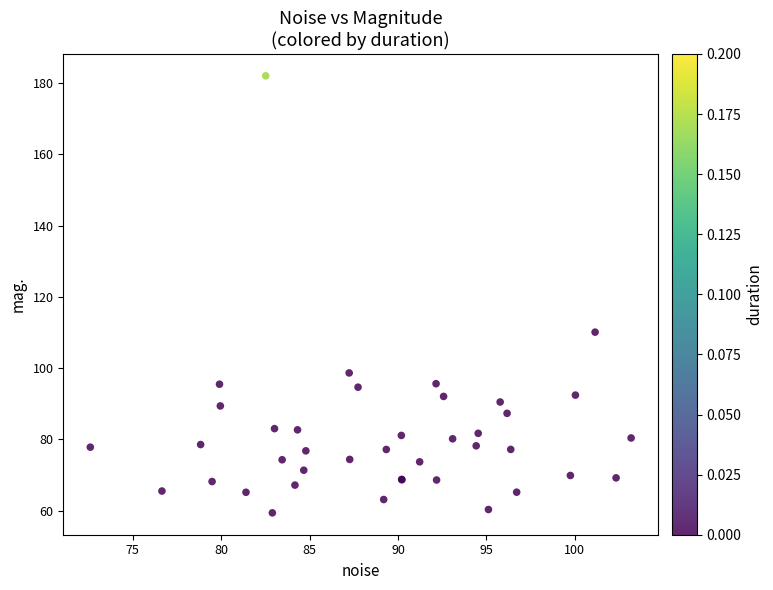

What Y value in the scatter plot is closest to 120?

110.1